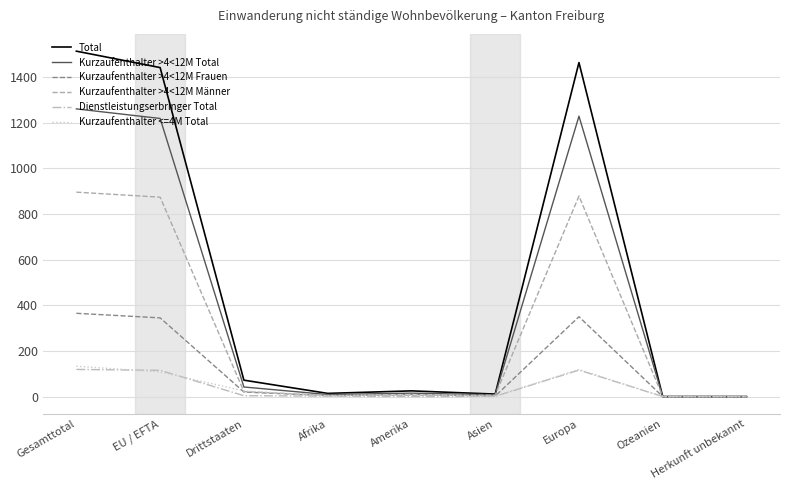

Which series has the largest total across all categories?

Total